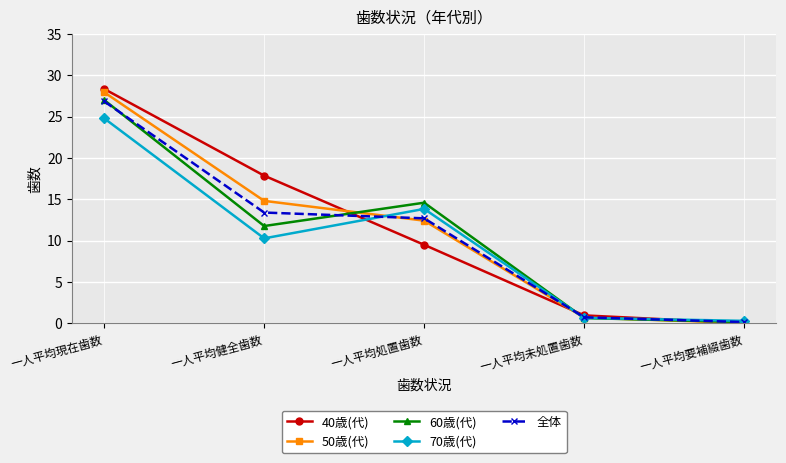

True or false: 50歳(代) has more than 1 interior local peaks.

False